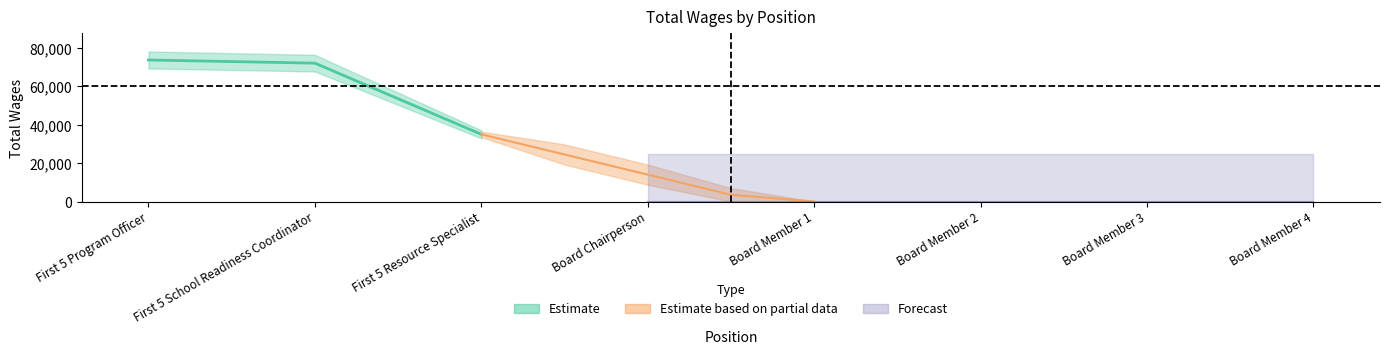

How many values exceed 72134?

1